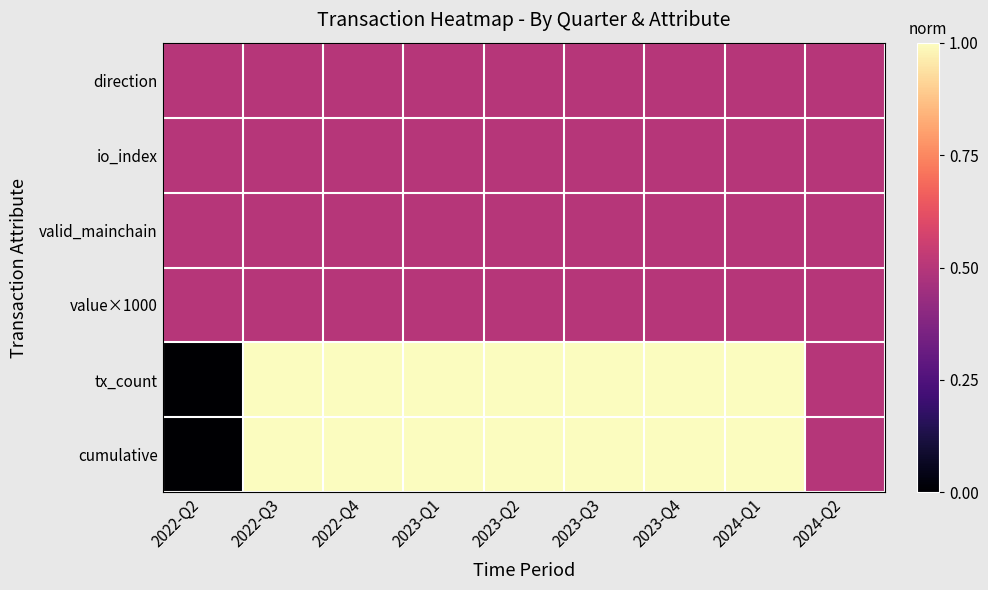

What is the spread (max minus min) of values at 2023-Q1?

0.5